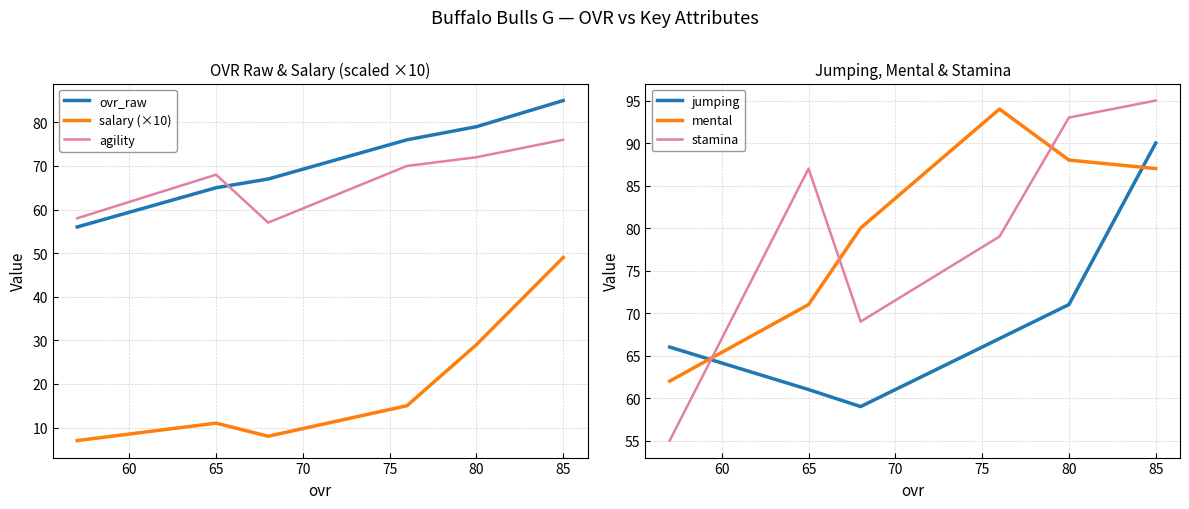

Which series has the widest spread of values?

salary (×10)